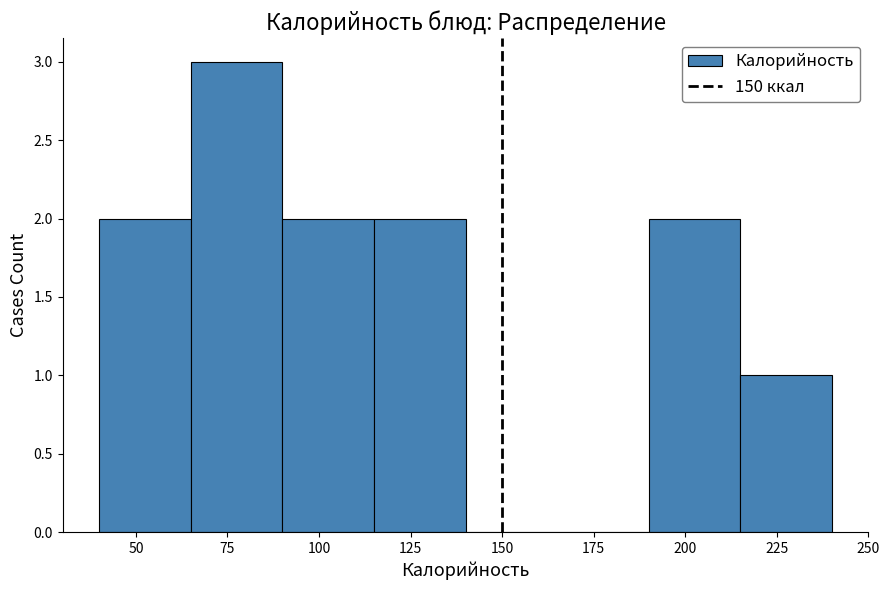

Reading left to right, list every bar in this chart as the range it spans on the x-axis followed by its height. The values are not printed on the chart, so give them approximately, as read against the axis.

40 to 65: 2
65 to 90: 3
90 to 115: 2
115 to 140: 2
140 to 165: 0
165 to 190: 0
190 to 215: 2
215 to 240: 1